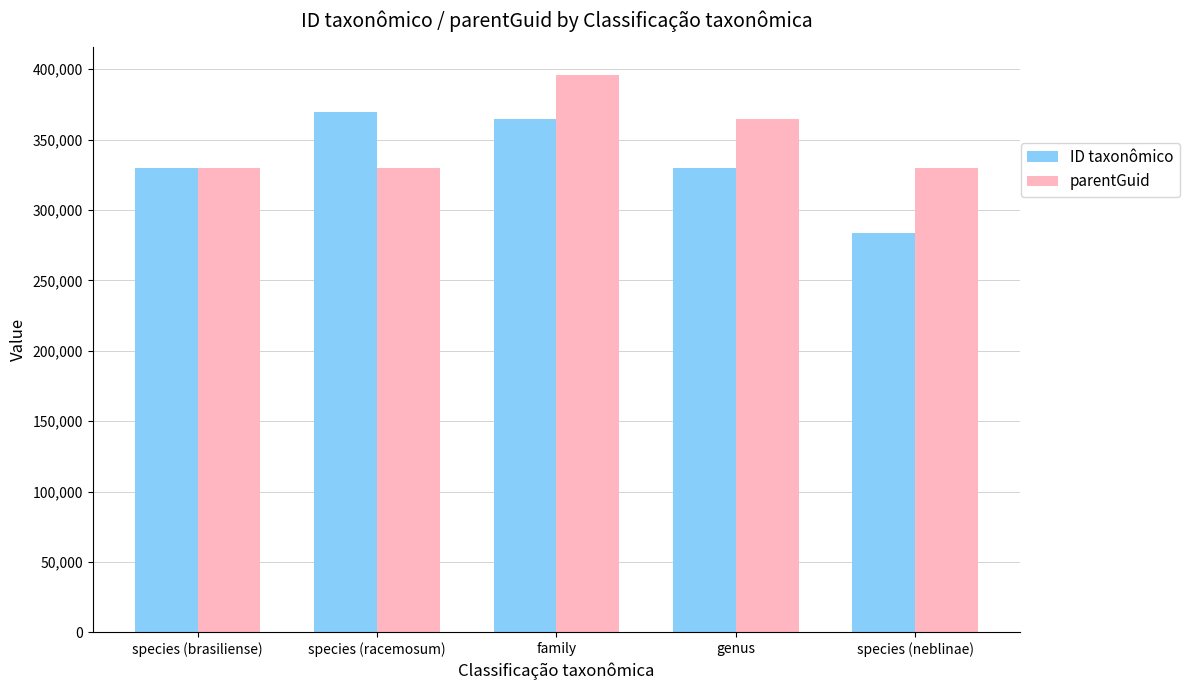

The parentGuid series shows 329848 at species (neblinae). True or false?

True